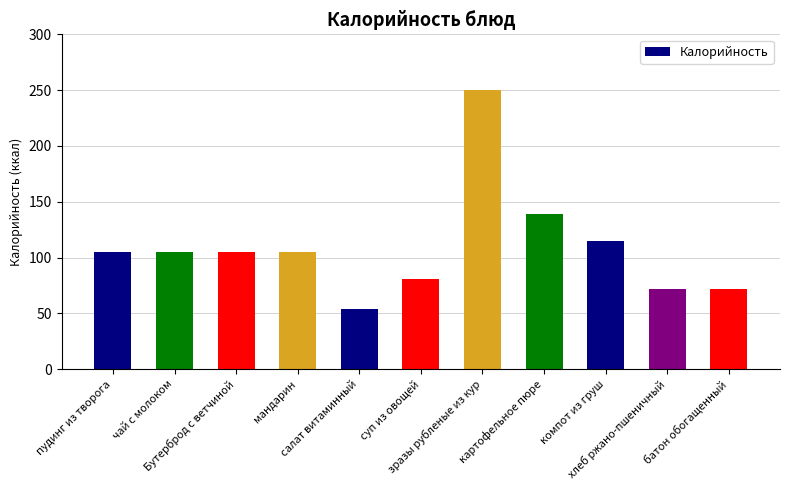

How many bars are there in total?

11